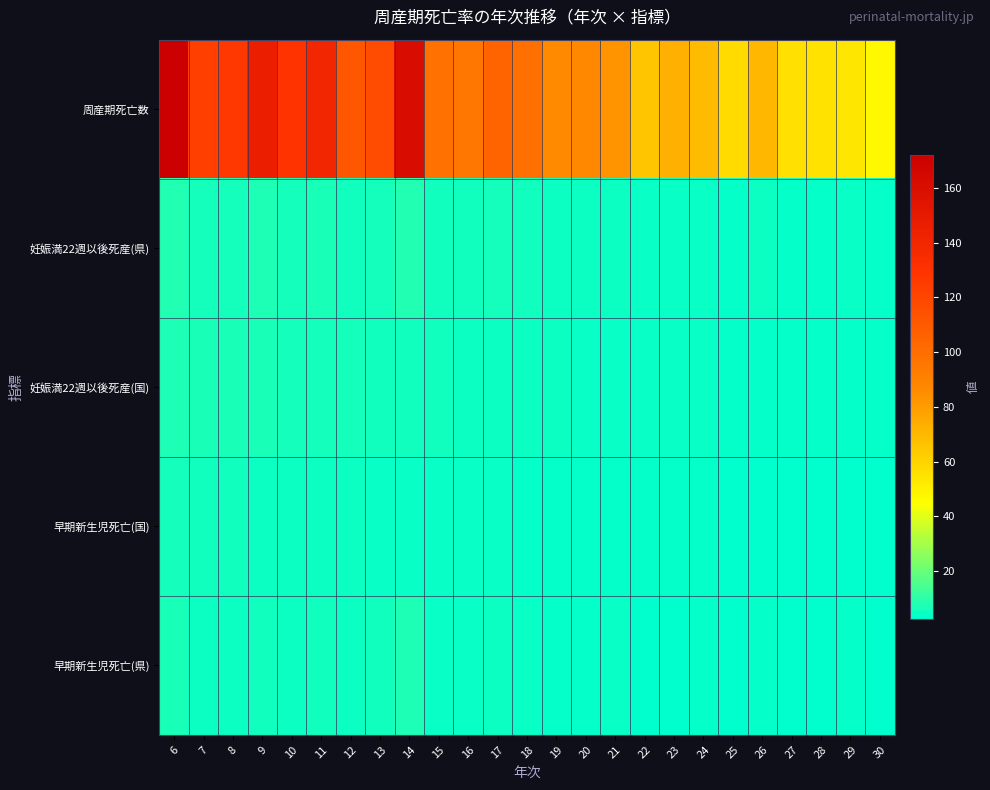

Reading left to right, list all the values displayed in this chart.

周産期死亡数: 6=172.0	7=123.0	8=127.0	9=146.0	10=129.0	11=140.0	12=112.0	13=117.0	14=162.0	15=98.0	16=96.0	17=105.0	18=99.0	19=86.0	20=87.0	21=83.0	22=65.0	23=73.0	24=69.0	25=58.0	26=70.0	27=56.0	28=55.0	29=54.0	30=47.0
妊娠満22週以後死産(県): 6=8.3	7=6.1	8=6.2	9=7.1	10=6.3	11=6.9	12=5.5	13=5.9	14=8.2	15=5.1	16=5.2	17=5.9	18=5.4	19=4.8	20=5.0	21=4.8	22=3.8	23=4.3	24=4.2	25=3.6	26=4.6	27=3.6	28=3.7	29=3.8	30=3.4
妊娠満22週以後死産(国): 6=7.5	7=7.0	8=6.7	9=6.4	10=6.2	11=6.0	12=5.8	13=5.5	14=5.5	15=5.3	16=5.0	17=4.8	18=4.7	19=4.5	20=4.3	21=4.2	22=4.2	23=4.1	24=4.0	25=3.7	26=3.7	27=3.7	28=3.6	29=3.5	30=3.3
早期新生児死亡(国): 6=5.8	7=5.5	8=5.2	9=5.0	10=4.8	11=4.7	12=4.5	13=4.3	14=4.3	15=4.1	16=3.9	17=3.8	18=3.7	19=3.5	20=3.4	21=3.4	22=3.4	23=3.3	24=3.2	25=3.0	26=3.0	27=3.0	28=2.9	29=2.8	30=2.6
早期新生児死亡(県): 6=6.8	7=4.6	8=5.0	9=5.6	10=5.0	11=5.3	12=4.6	13=5.1	14=7.2	15=4.0	16=4.0	17=4.8	18=4.1	19=3.6	20=3.4	21=4.3	22=2.8	23=3.0	24=3.6	25=2.7	26=3.5	27=2.9	28=2.7	29=3.3	30=2.4